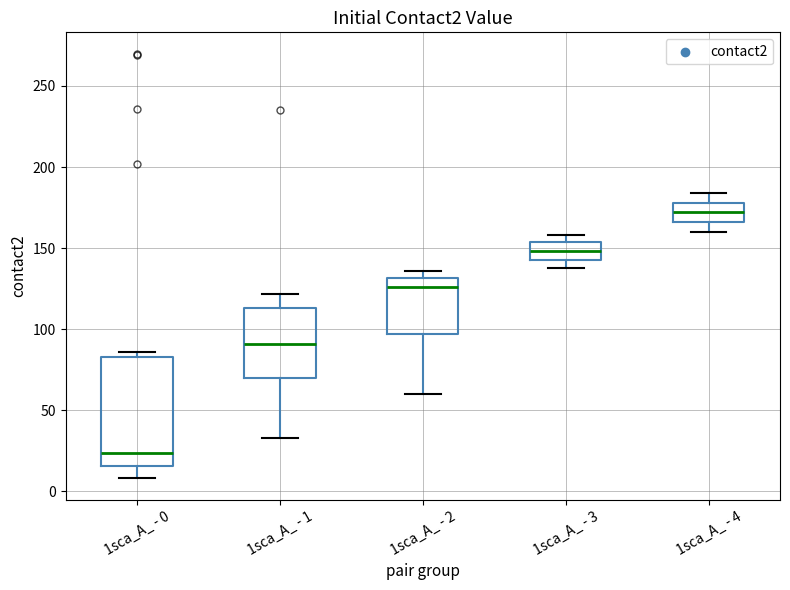

Reading left to right, transcribe this box plot: for each box, give where its median line is, the range the box spans, and where its two whiskers end, as read against the y-axis. The values are not printed on the chart, so give them approximately, as read against the axis.

1sca_A_ - 0: median 25, box 15 to 85, whiskers 10 to 85 (just above the box's upper edge)
1sca_A_ - 1: median 90, box 70 to 115, whiskers 35 to 120
1sca_A_ - 2: median 125, box 95 to 130, whiskers 60 to 135
1sca_A_ - 3: median 150, box 145 to 155, whiskers 140 to 160
1sca_A_ - 4: median 170, box 165 to 180, whiskers 160 to 185